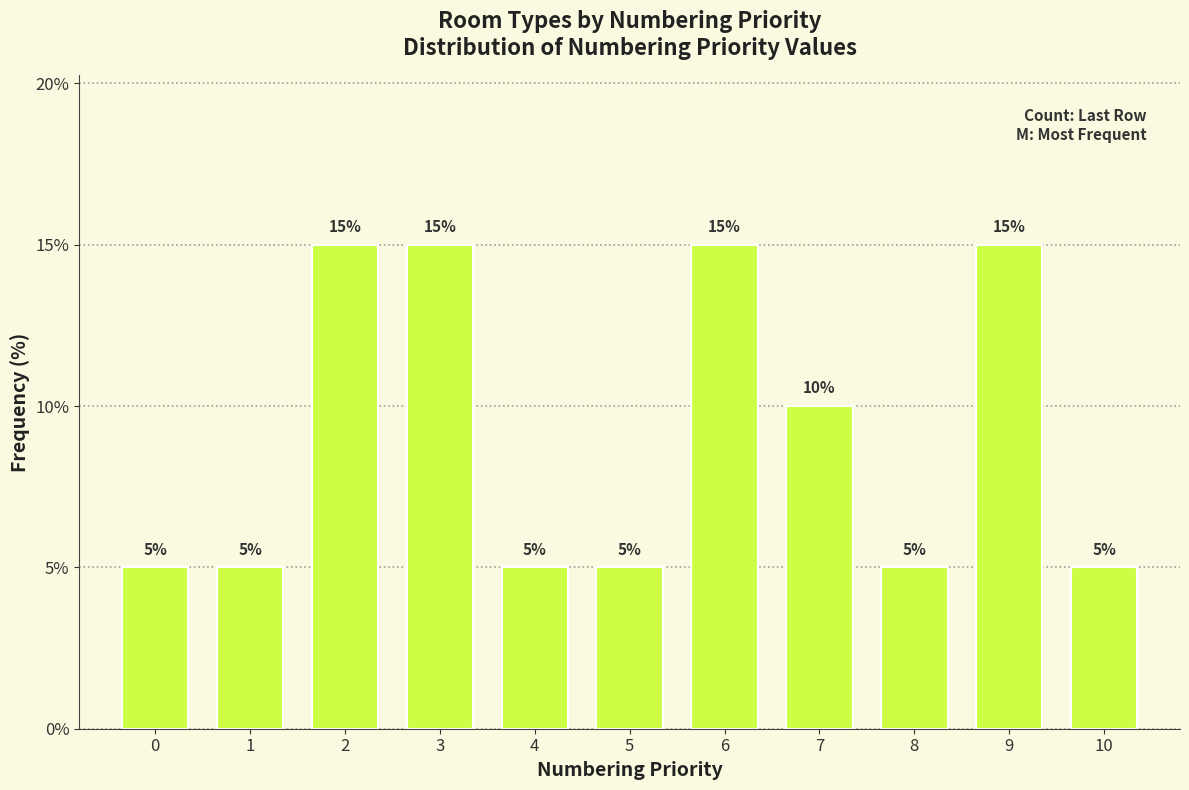

Reading left to right, extract all data points from this chart.

0=5	1=5	2=15	3=15	4=5	5=5	6=15	7=10	8=5	9=15	10=5